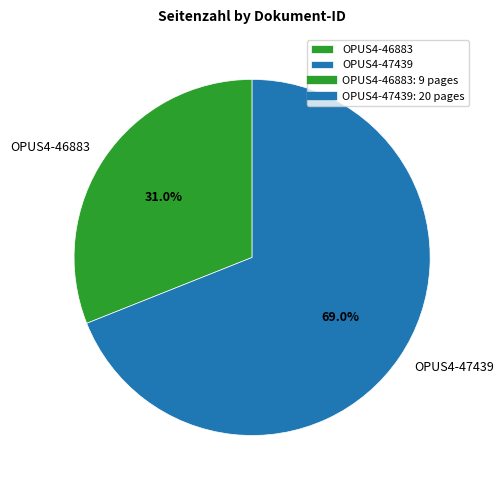

Which has a higher value, OPUS4-47439 or OPUS4-46883?

OPUS4-47439